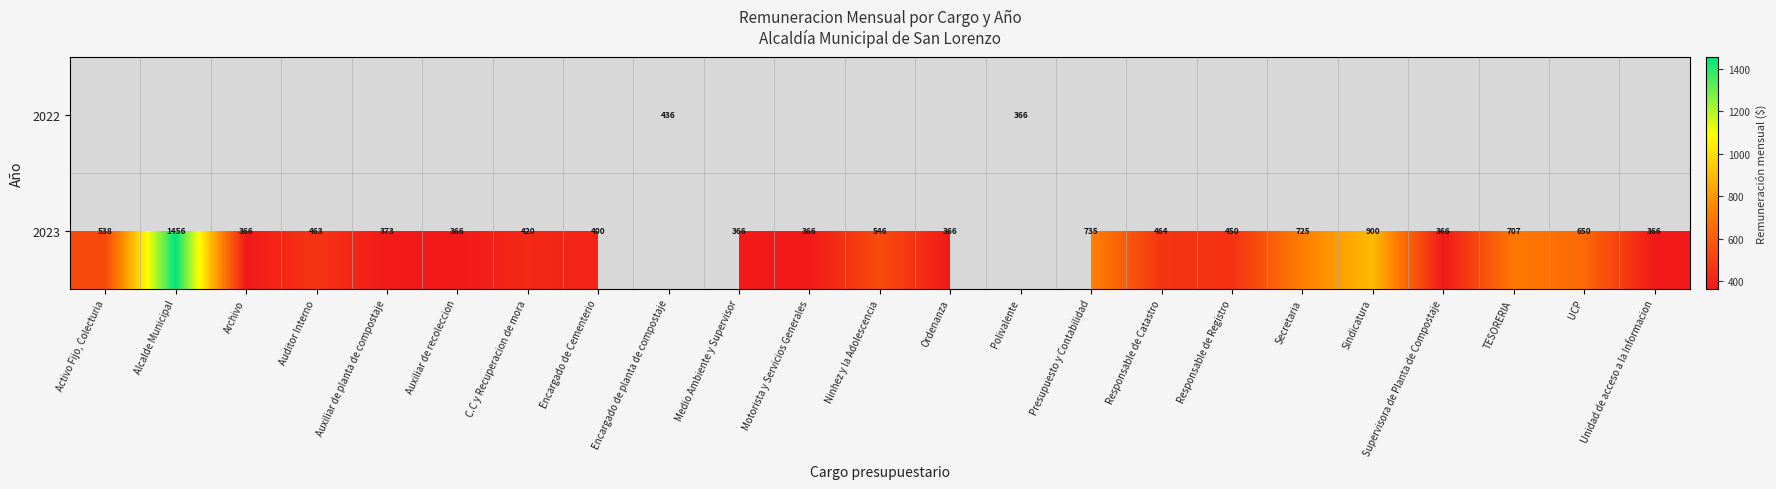

Count the number of categories in the chart.

23